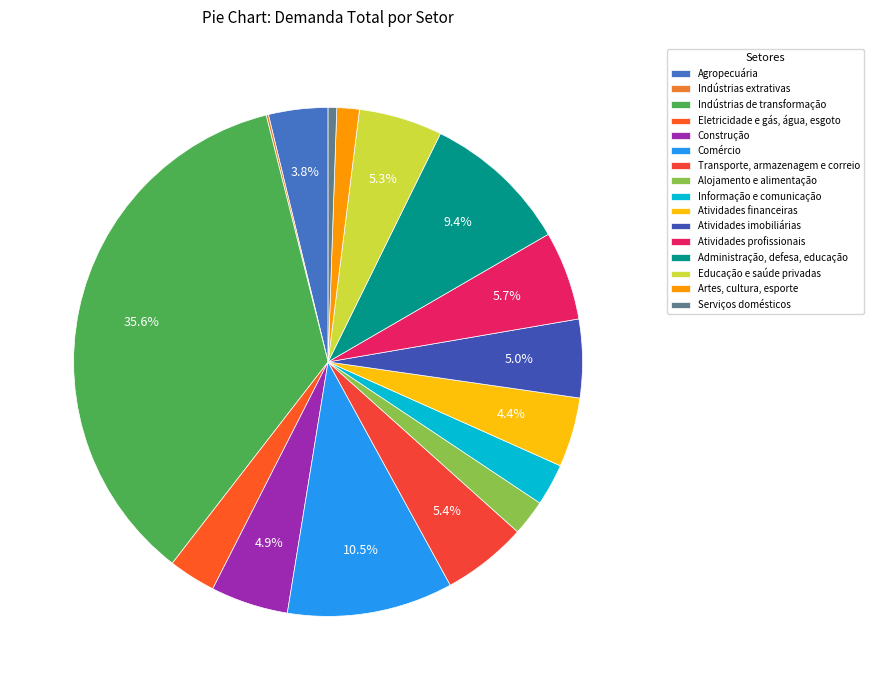

To the nearest percent, what is the difference between the largest and smallest slice percentages?

35%